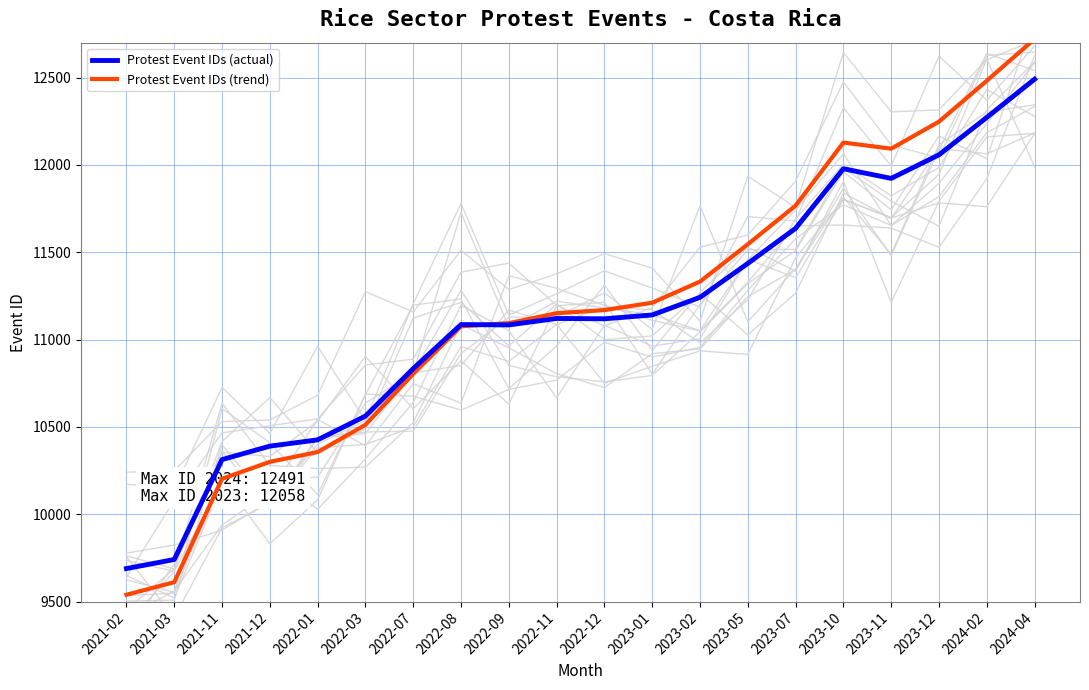

What is the difference between the maximum and minimum values in the Protest Event IDs (actual) series?

2802